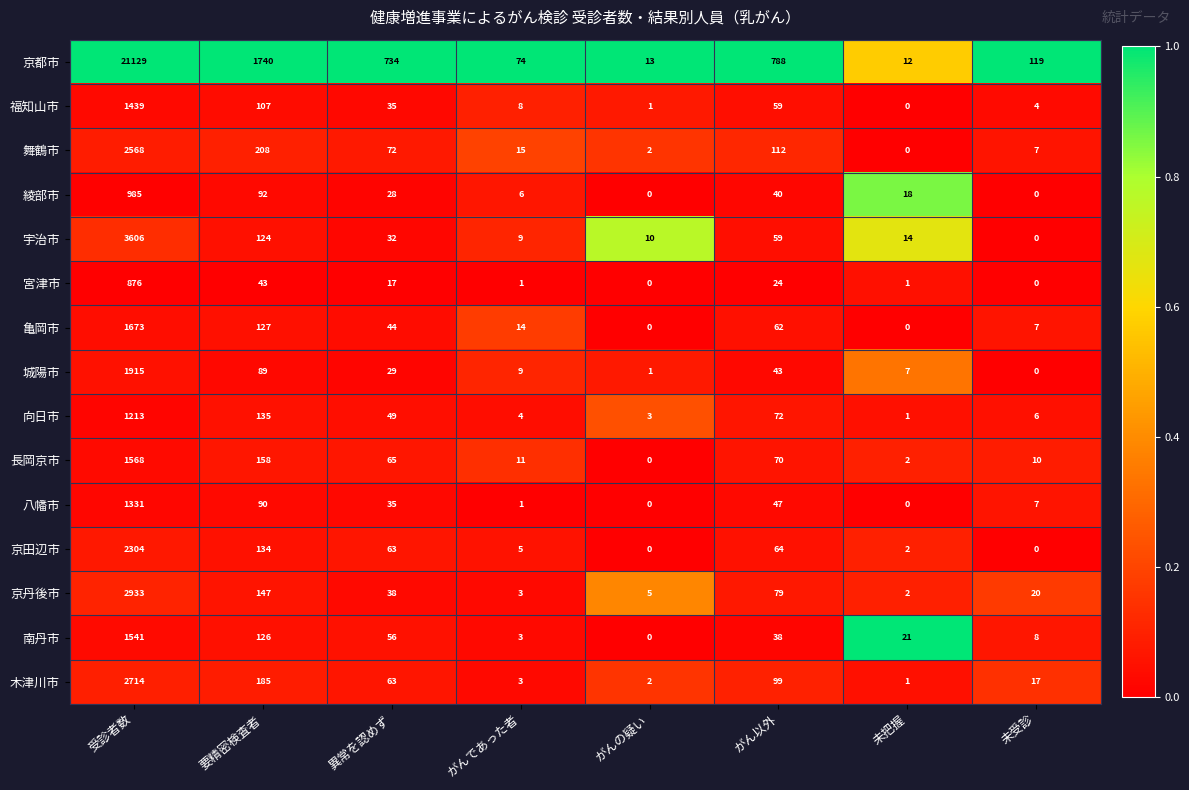

At which label does 綾部市 first exceed 28?

受診者数